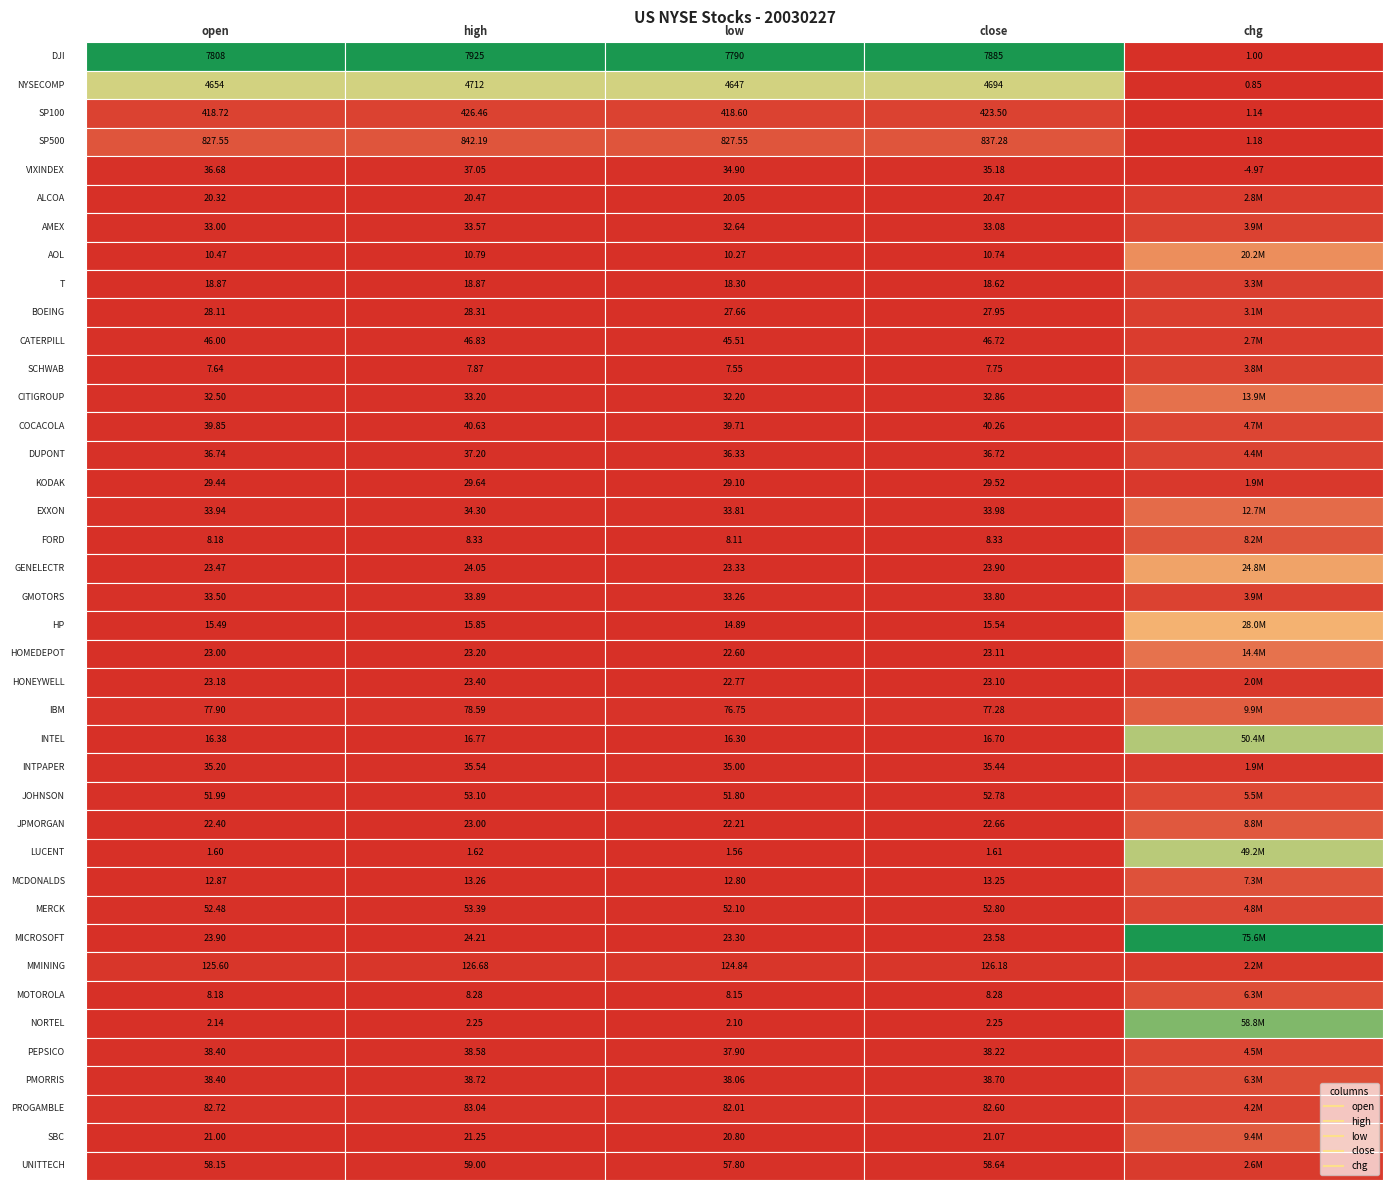

Reading left to right, extract all data points from this chart.

USNYSDJI: 7808.0	7925.0	7790.0	7885.0	1.0
USNYSNYSECOMP: 4654.0	4712.0	4647.0	4694.0	0.8
USNYSSP100: 418.7	426.5	418.6	423.5	1.1
USNYSSP500: 827.5	842.2	827.5	837.3	1.2
USNYSVIXINDEX: 36.7	37.0	34.9	35.2	-5.0
USNYSALCOA: 20.3	20.5	20.1	20.5	2801400.0
USNYSAMEX: 33.0	33.6	32.6	33.1	3890300.0
USNYSAOL: 10.5	10.8	10.3	10.7	20234100.0
USNYST: 18.9	18.9	18.3	18.6	3267200.0
USNYSBOEING: 28.1	28.3	27.7	27.9	3075800.0
USNYSCATERPILL: 46.0	46.8	45.5	46.7	2708100.0
USNYSSCHWAB: 7.6	7.9	7.5	7.8	3806000.0
USNYSCITIGROUP: 32.5	33.2	32.2	32.9	13940800.0
USNYSCOCACOLA: 39.9	40.6	39.7	40.3	4678100.0
USNYSDUPONT: 36.7	37.2	36.3	36.7	4392300.0
USNYSKODAK: 29.4	29.6	29.1	29.5	1894300.0
USNYSEXXON: 33.9	34.3	33.8	34.0	12705200.0
USNYSFORD: 8.2	8.3	8.1	8.3	8245100.0
USNYSGENELECTR: 23.5	24.1	23.3	23.9	24811500.0
USNYSGMOTORS: 33.5	33.9	33.3	33.8	3933900.0
USNYSHP: 15.5	15.8	14.9	15.5	28012100.0
USNYSHOMEDEPOT: 23.0	23.2	22.6	23.1	14382300.0
USNYSHONEYWELL: 23.2	23.4	22.8	23.1	1955300.0
USNYSIBM: 77.9	78.6	76.8	77.3	9927900.0
USNYSINTEL: 16.4	16.8	16.3	16.7	50408604.0
USNYSINTPAPER: 35.2	35.5	35.0	35.4	1929700.0
USNYSJOHNSON: 52.0	53.1	51.8	52.8	5478500.0
USNYSJPMORGAN: 22.4	23.0	22.2	22.7	8760900.0
USNYSLUCENT: 1.6	1.6	1.6	1.6	49218600.0
USNYSMCDONALDS: 12.9	13.3	12.8	13.2	7319400.0
USNYSMERCK: 52.5	53.4	52.1	52.8	4780900.0
USNYSMICROSOFT: 23.9	24.2	23.3	23.6	75639266.0
USNYSMMINING: 125.6	126.7	124.8	126.2	2183700.0
USNYSMOTOROLA: 8.2	8.3	8.2	8.3	6274900.0
USNYSNORTEL: 2.1	2.2	2.1	2.2	58768400.0
USNYSPEPSICO: 38.4	38.6	37.9	38.2	4505100.0
USNYSPMORRIS: 38.4	38.7	38.1	38.7	6255600.0
USNYSPROGAMBLE: 82.7	83.0	82.0	82.6	4241100.0
USNYSSBC: 21.0	21.2	20.8	21.1	9353200.0
USNYSUNITTECH: 58.1	59.0	57.8	58.6	2624700.0